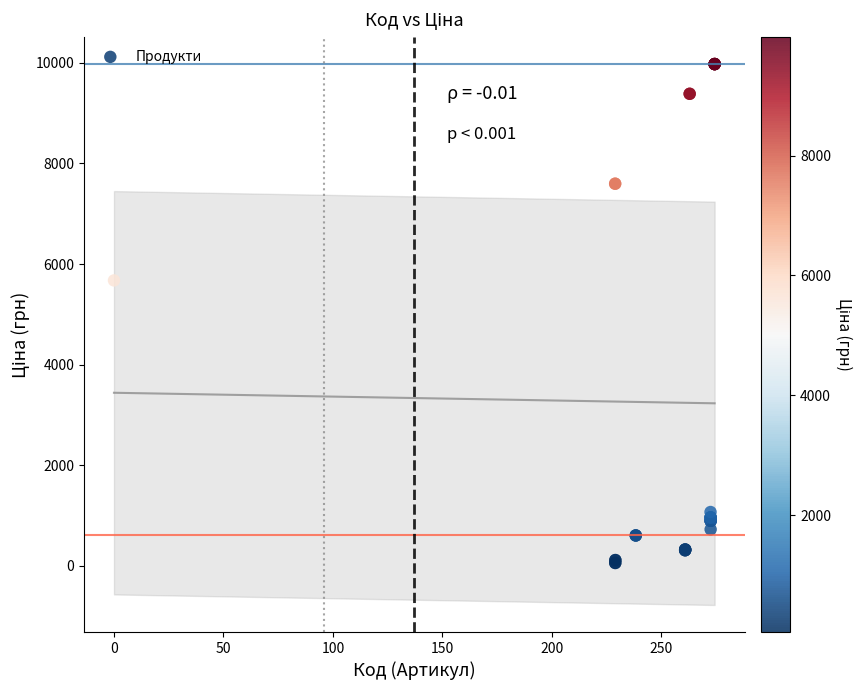

What Y value in the scatter plot is closest to 5016?

5673.8